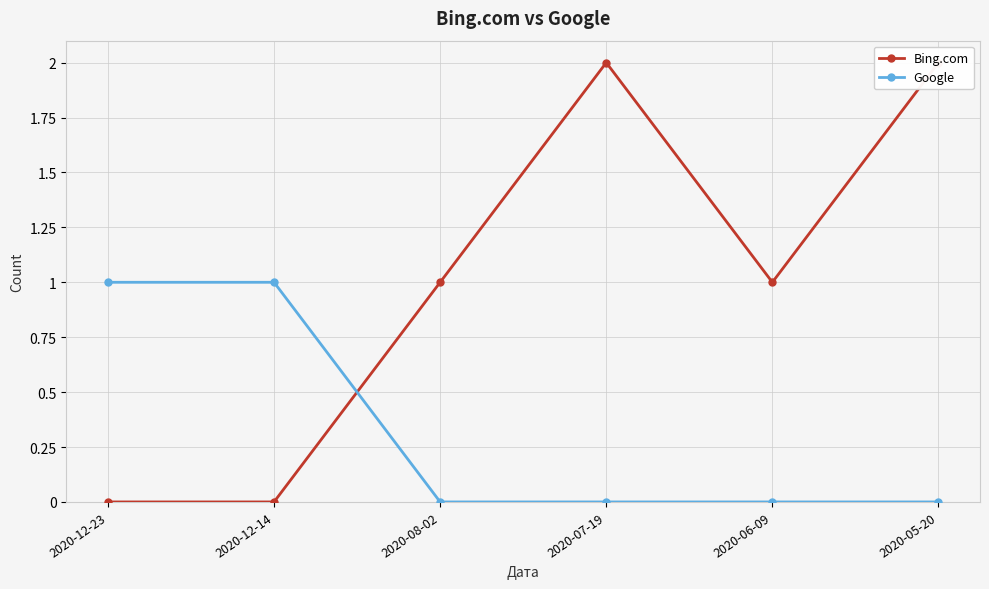

How many interior local valleys does the Bing.com series have?

1